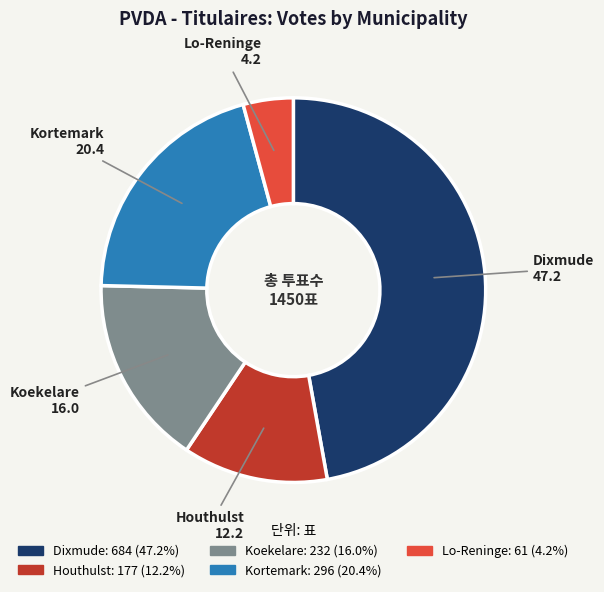

What is the ratio of the value at Lo-Reninge to the value at Koekelare?

0.3